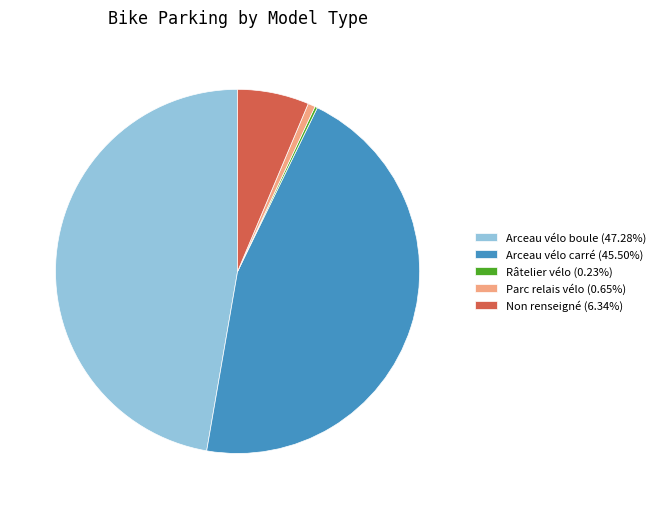

Is Arceau vélo boule (47.28%) the majority of the pie?

No